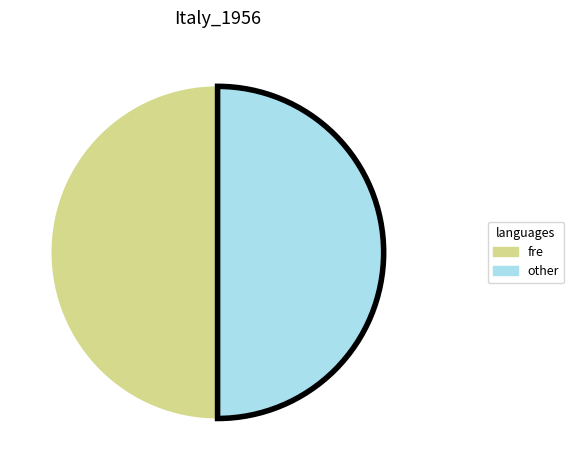

Approximately how many times larger is the value at fre compared to other?

1.0